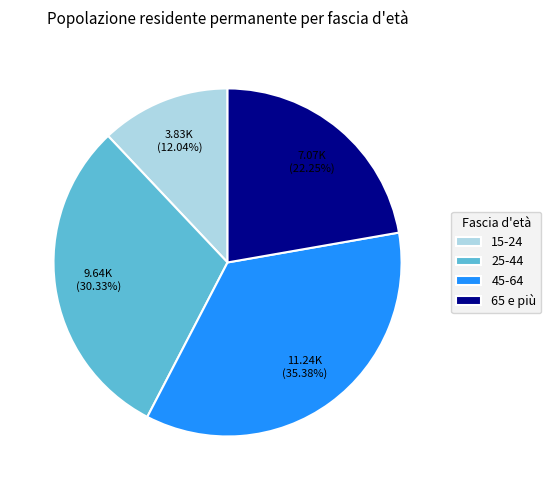

What is the largest slice in the pie chart?

45-64